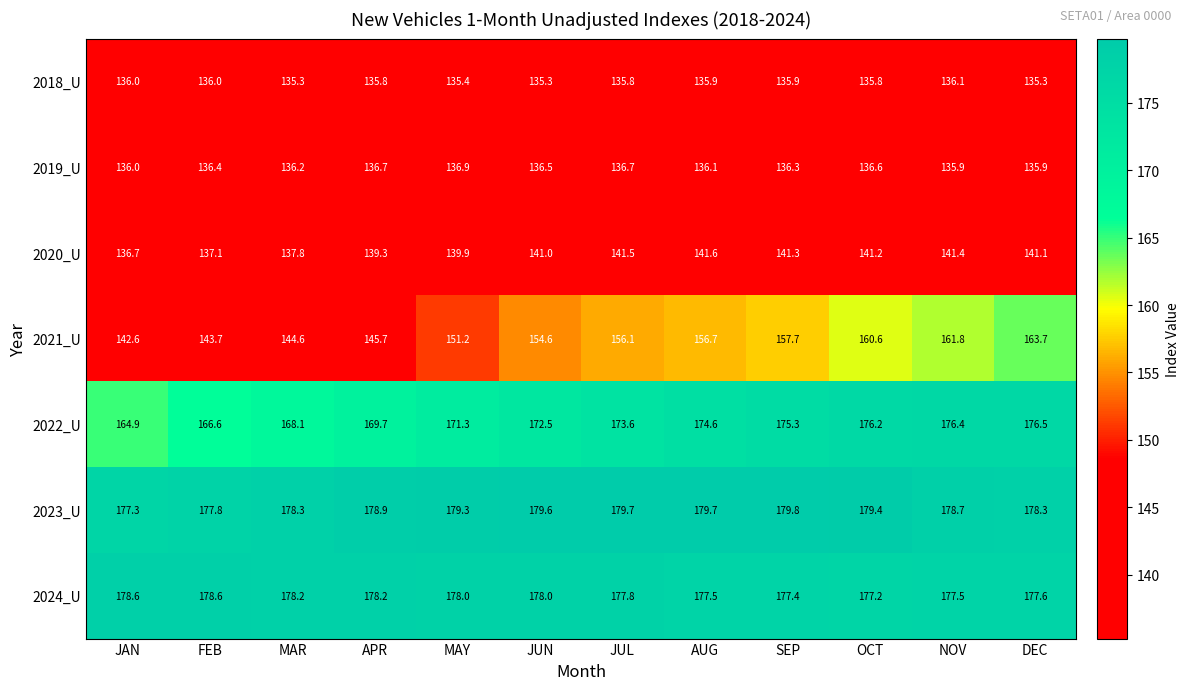

At which category is the sum across all series the highest?

DEC